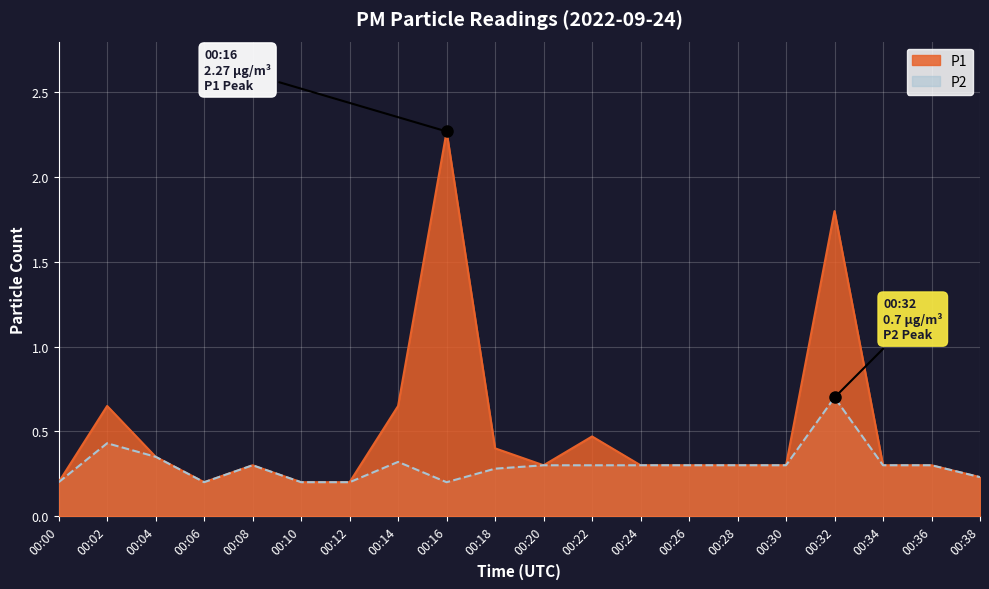

How many interior local valleys does the P2 series have?

2